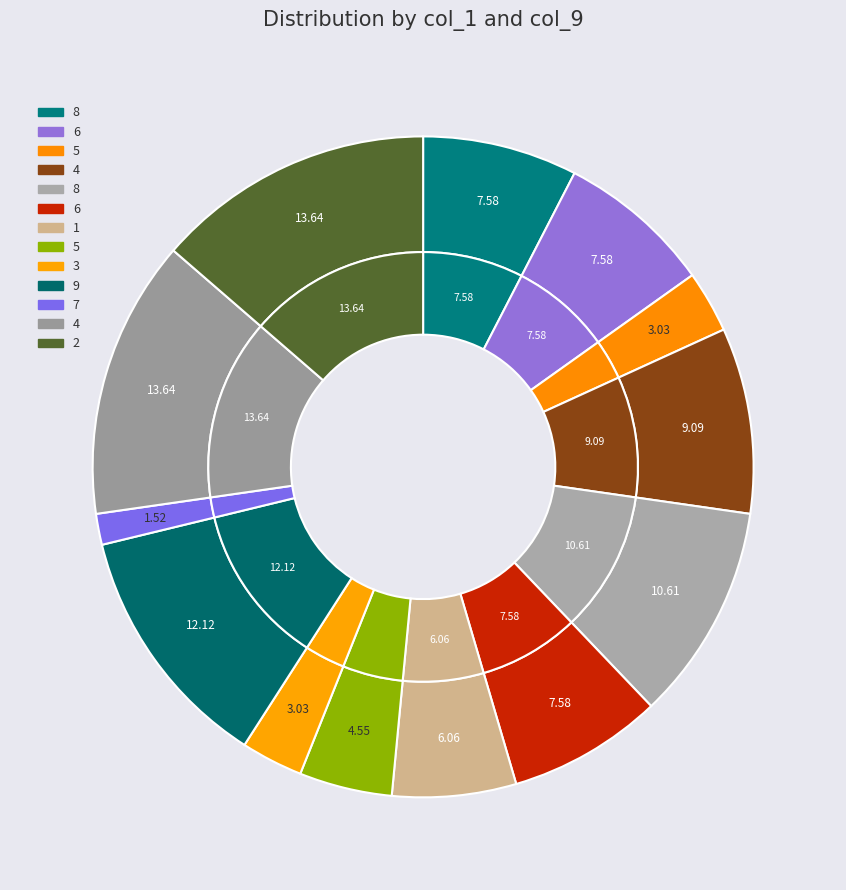

What percentage is NOT represented by 8?

89.4%